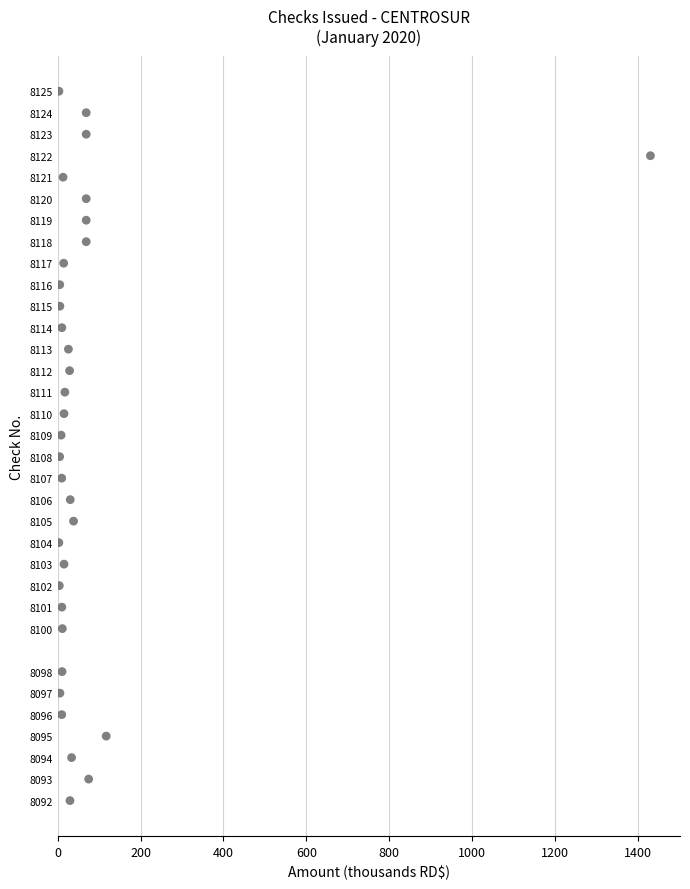

What is the range of Y values (max minus min)?

33